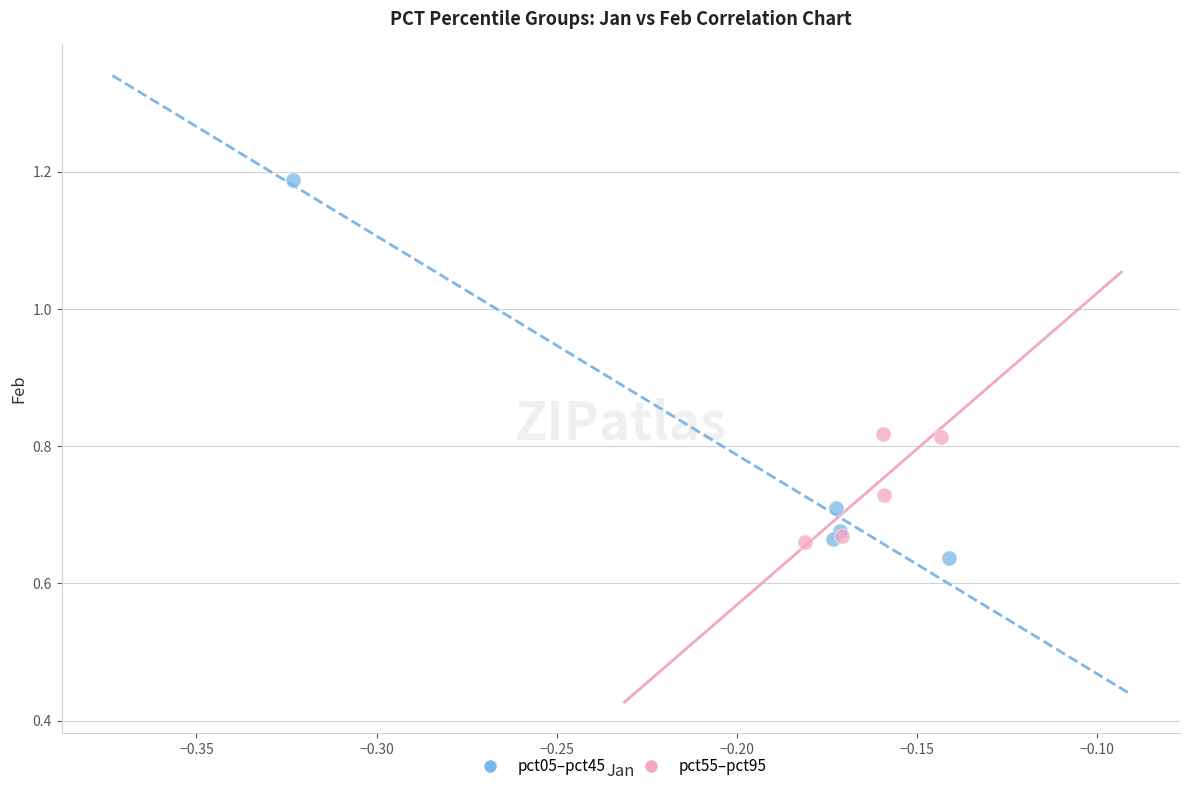

Which series has the widest spread of Y values?

pct05–pct45